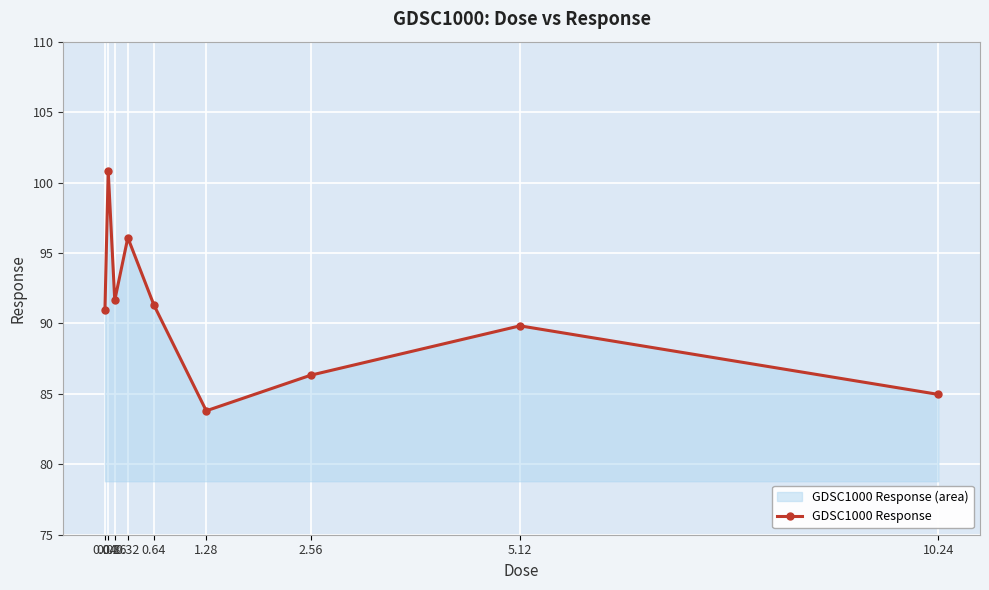

The chart shows a value of 89.8 at 5.12. True or false?

True